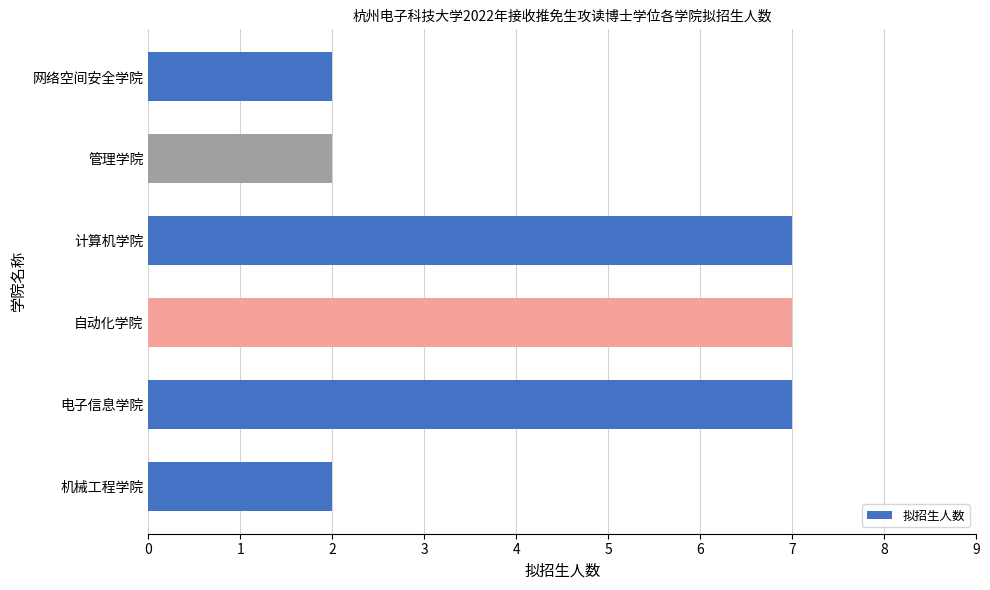

The chart shows a value of 7 at 计算机学院. True or false?

True